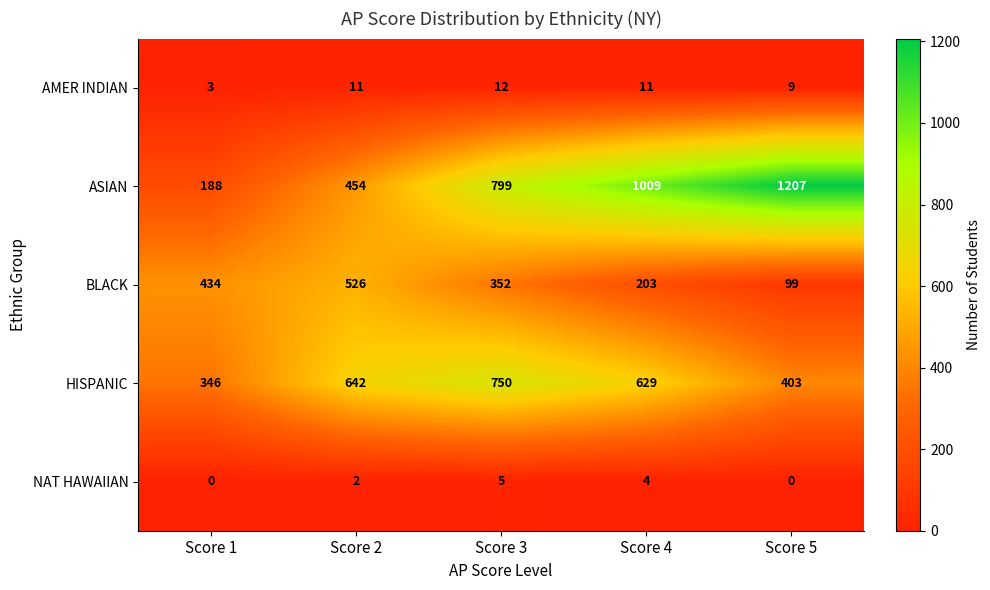

Which category has the highest value across all series?

Score 5